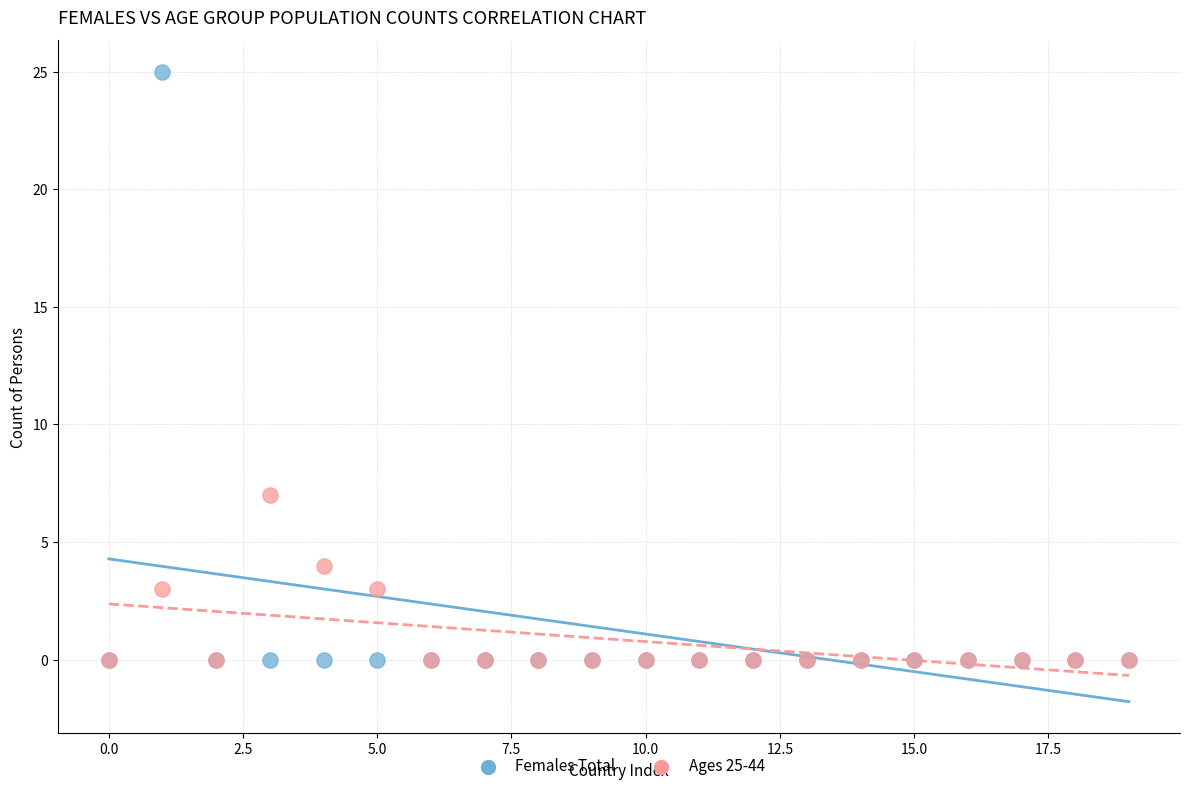

Across all series, what Y value is closest to 12?

7